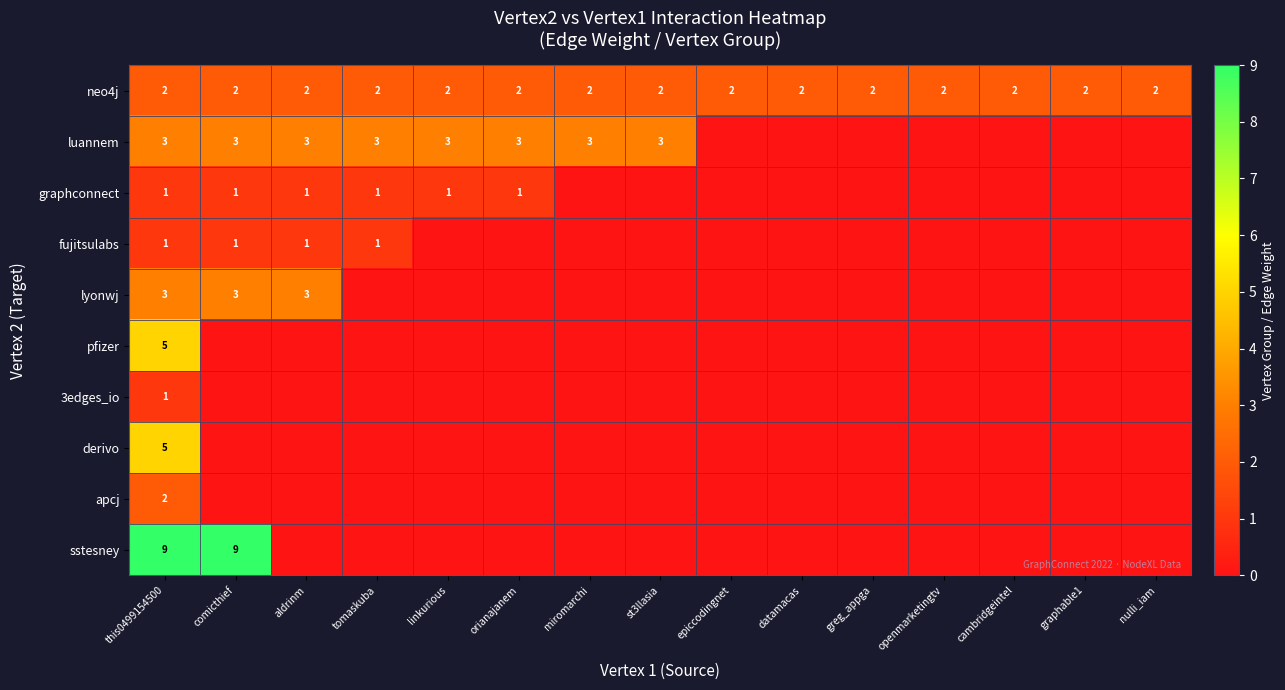

How many series are shown in this chart?

10